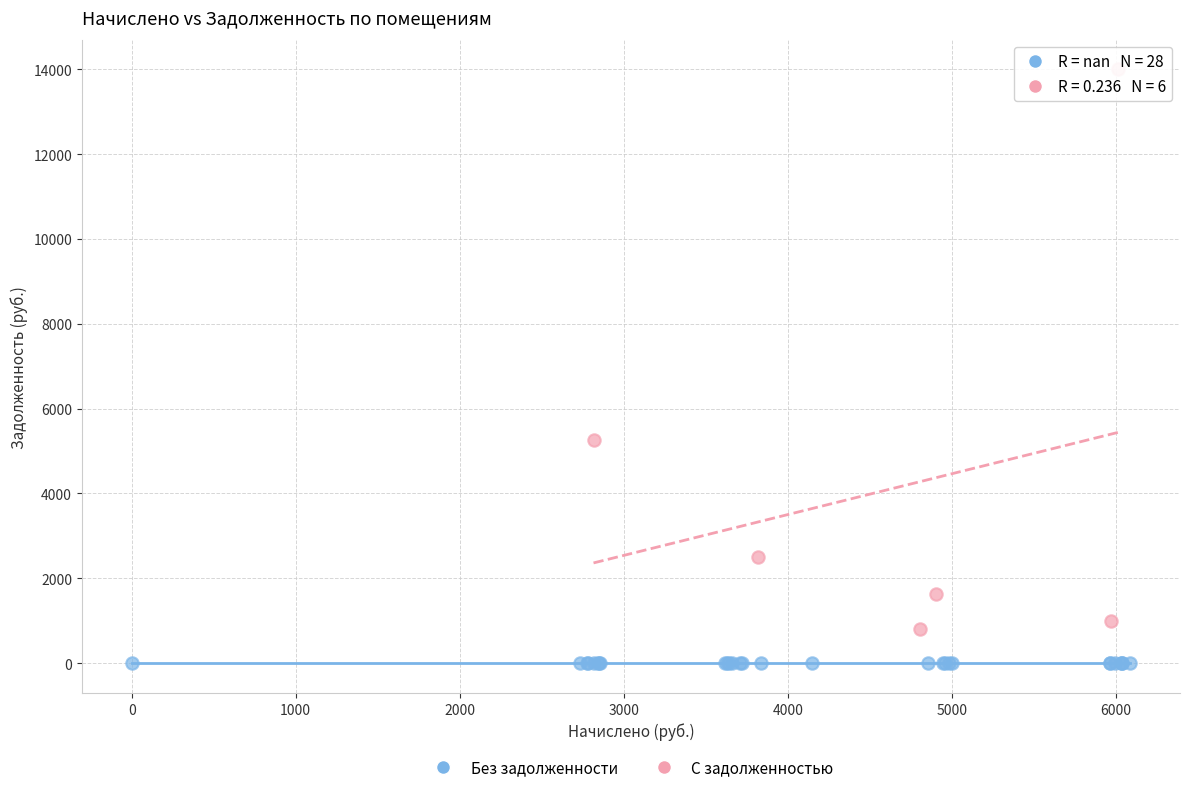

Which series contains the lowest Y value?

Без задолженности